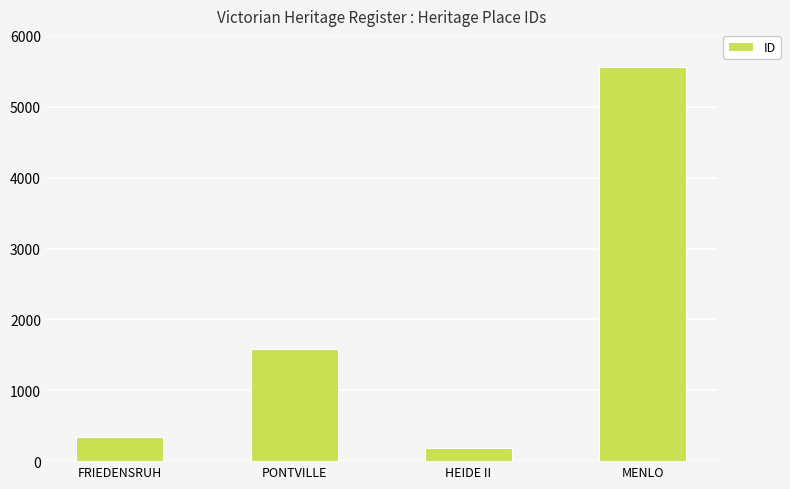

How many series are shown in this chart?

1